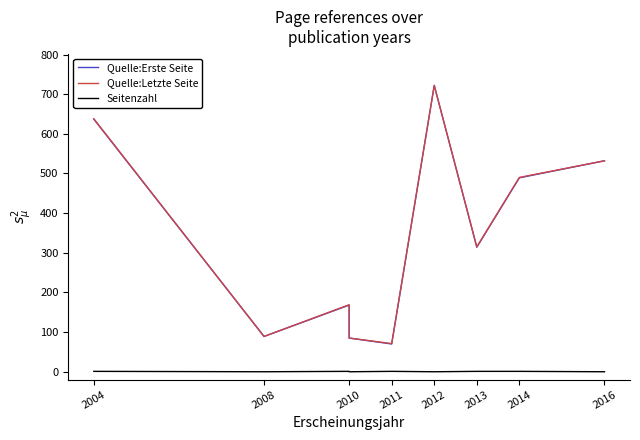

What are all the series names shown in the legend?

Quelle:Erste Seite, Quelle:Letzte Seite, Seitenzahl